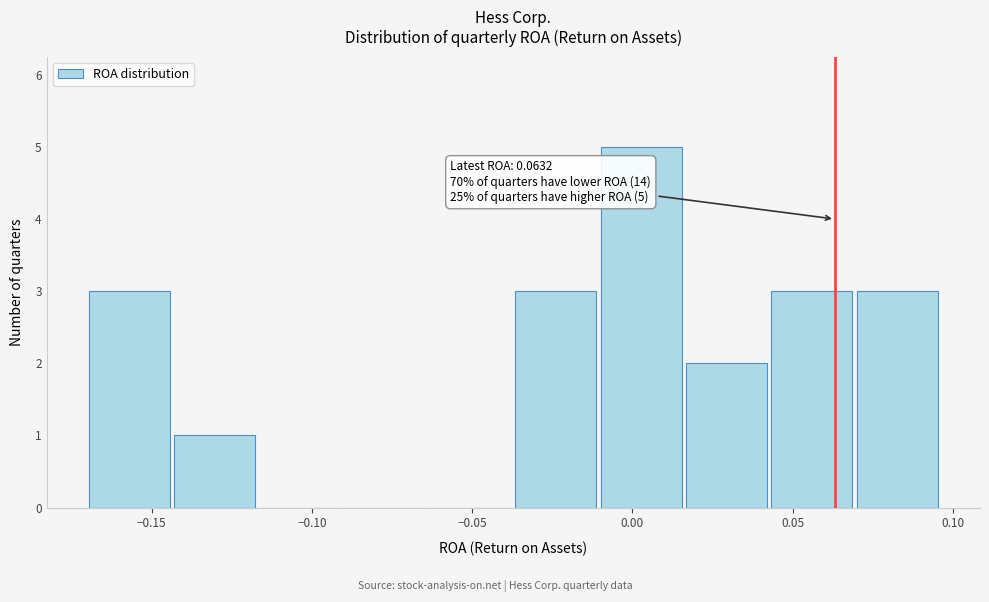

Which range on the x-axis has the tallest bar?

-0.010 to 0.015